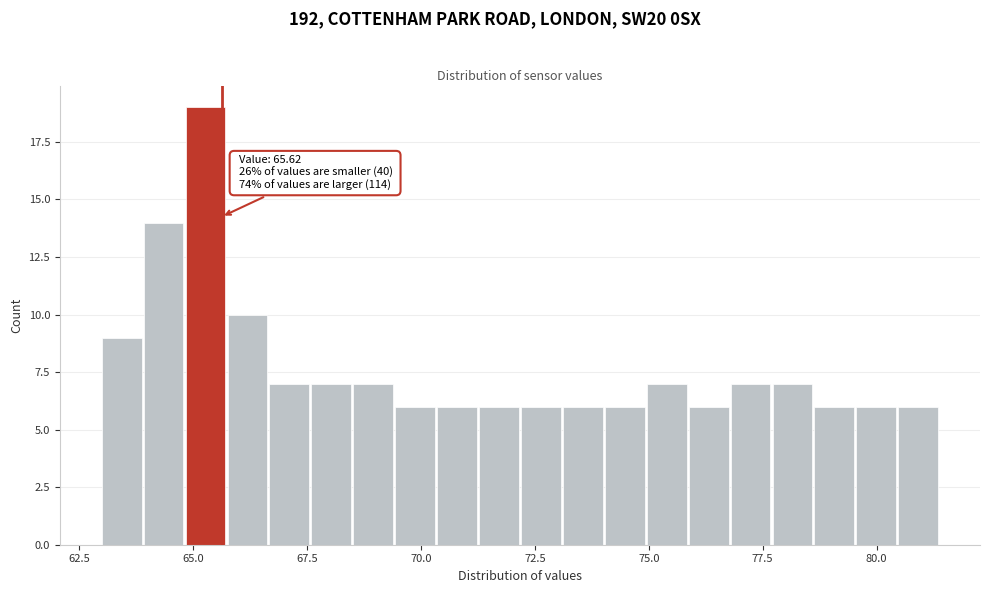

Around what value on the x-axis is the tallest bar? Give the approximate position of its centre, as read against the axis.

65.5